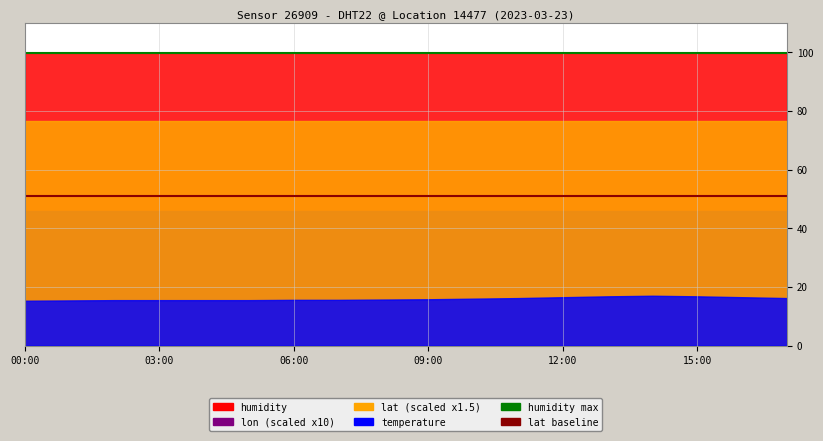

True or false: humidity max and lat baseline intersect in this chart.

False